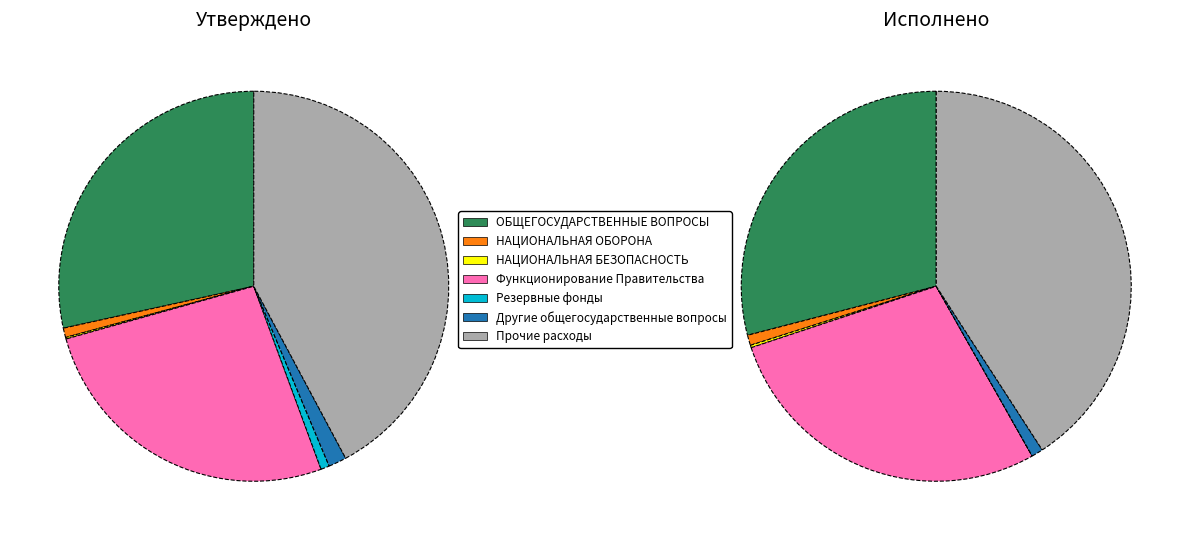

To the nearest percent, what is the combined percentage of НАЦИОНАЛЬНАЯ ОБОРОНА and Другие общегосударственные вопросы?

4%